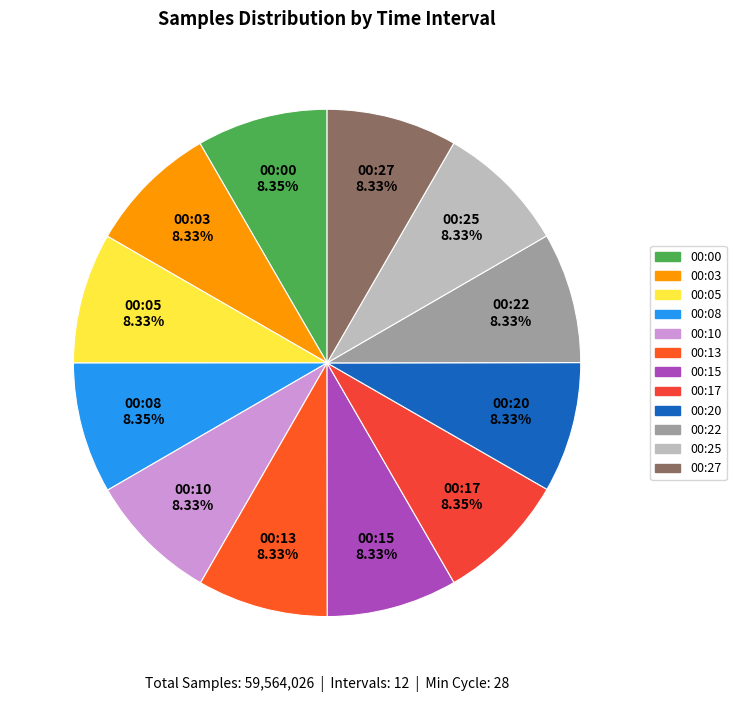

Combined, do 00:22 and 00:10 account for over 50%?

No